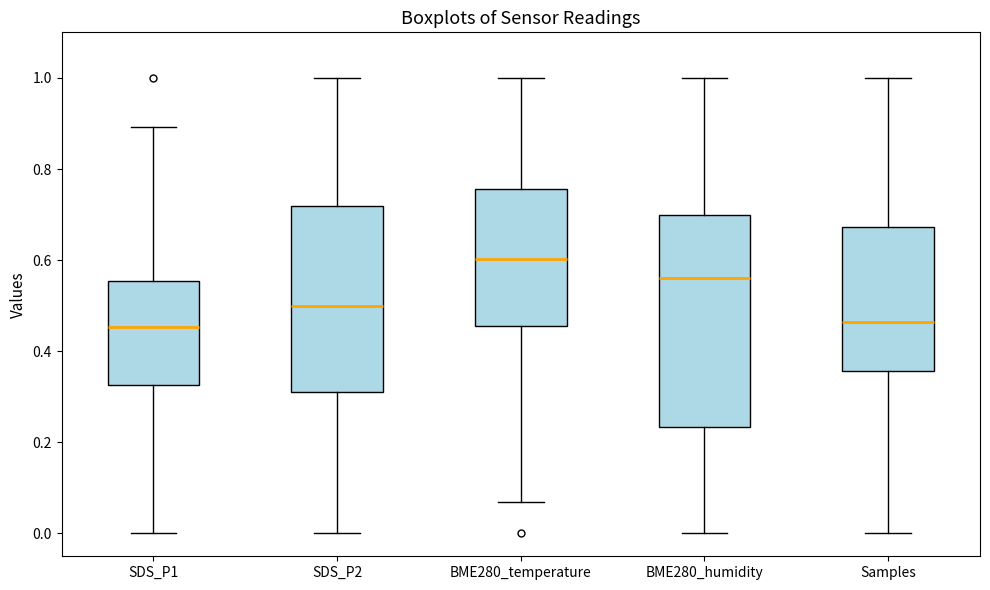

Reading left to right, read every box against the y-axis: the position of its median line, the range the box covers, and the ends of its whiskers. The values are not printed on the chart, so give them approximately, as read against the axis.

SDS_P1: median 0.46, box 0.32 to 0.56, whiskers 0.00 to 0.90
SDS_P2: median 0.50, box 0.32 to 0.72, whiskers 0.00 to 1.00
BME280_temperature: median 0.60, box 0.46 to 0.76, whiskers 0.06 to 1.00
BME280_humidity: median 0.56, box 0.24 to 0.70, whiskers 0.00 to 1.00
Samples: median 0.46, box 0.36 to 0.68, whiskers 0.00 to 1.00